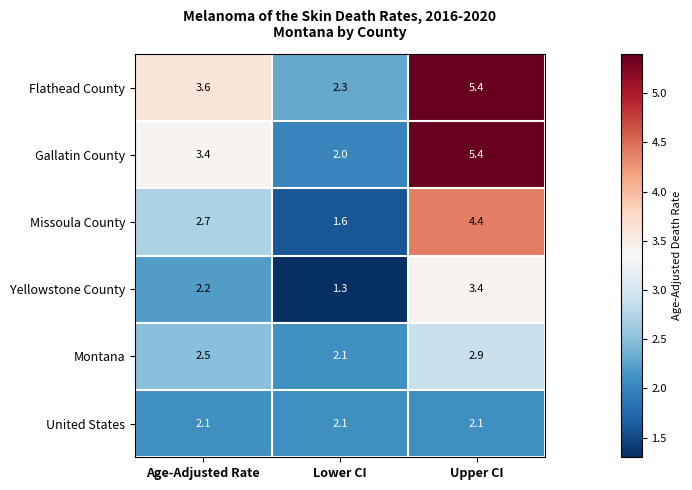

At which label is Gallatin County closest to 3?

Age-Adjusted Rate